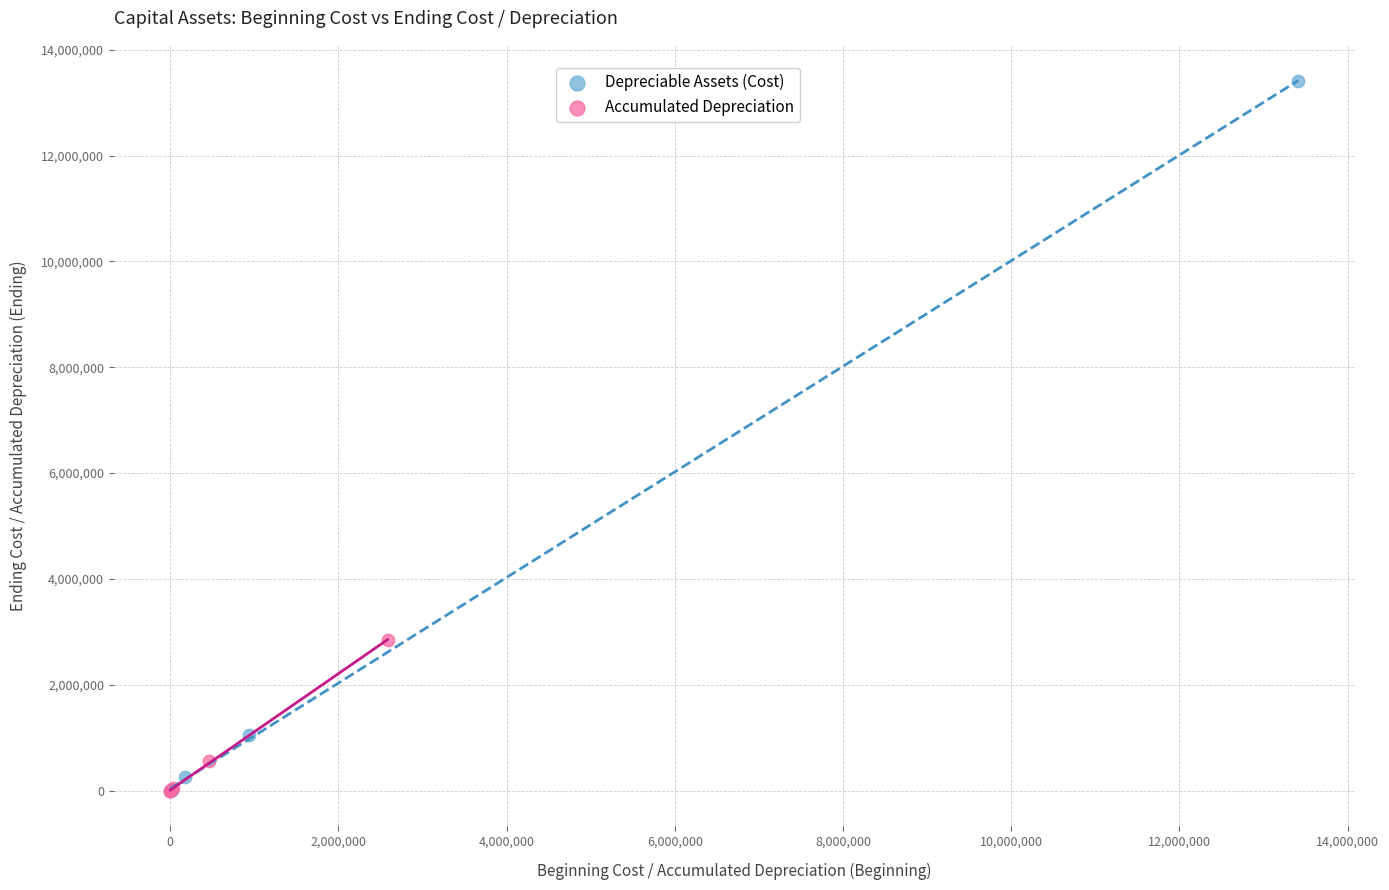

Which series has the largest Y range (max minus min)?

Depreciable Assets (Cost)